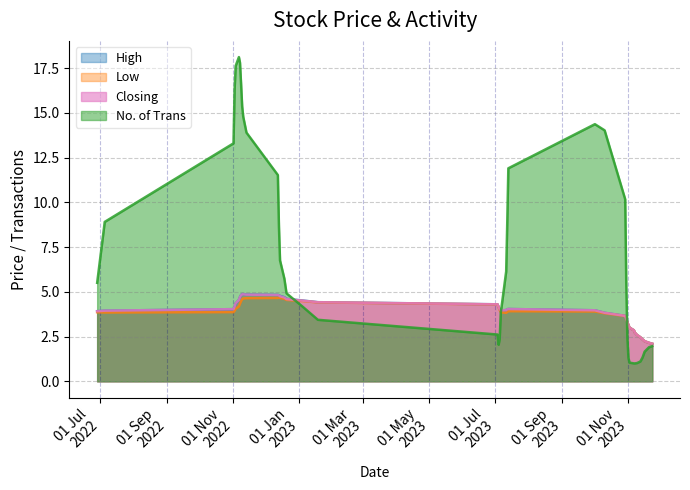

Which series has the largest total across all categories?

No. of Trans